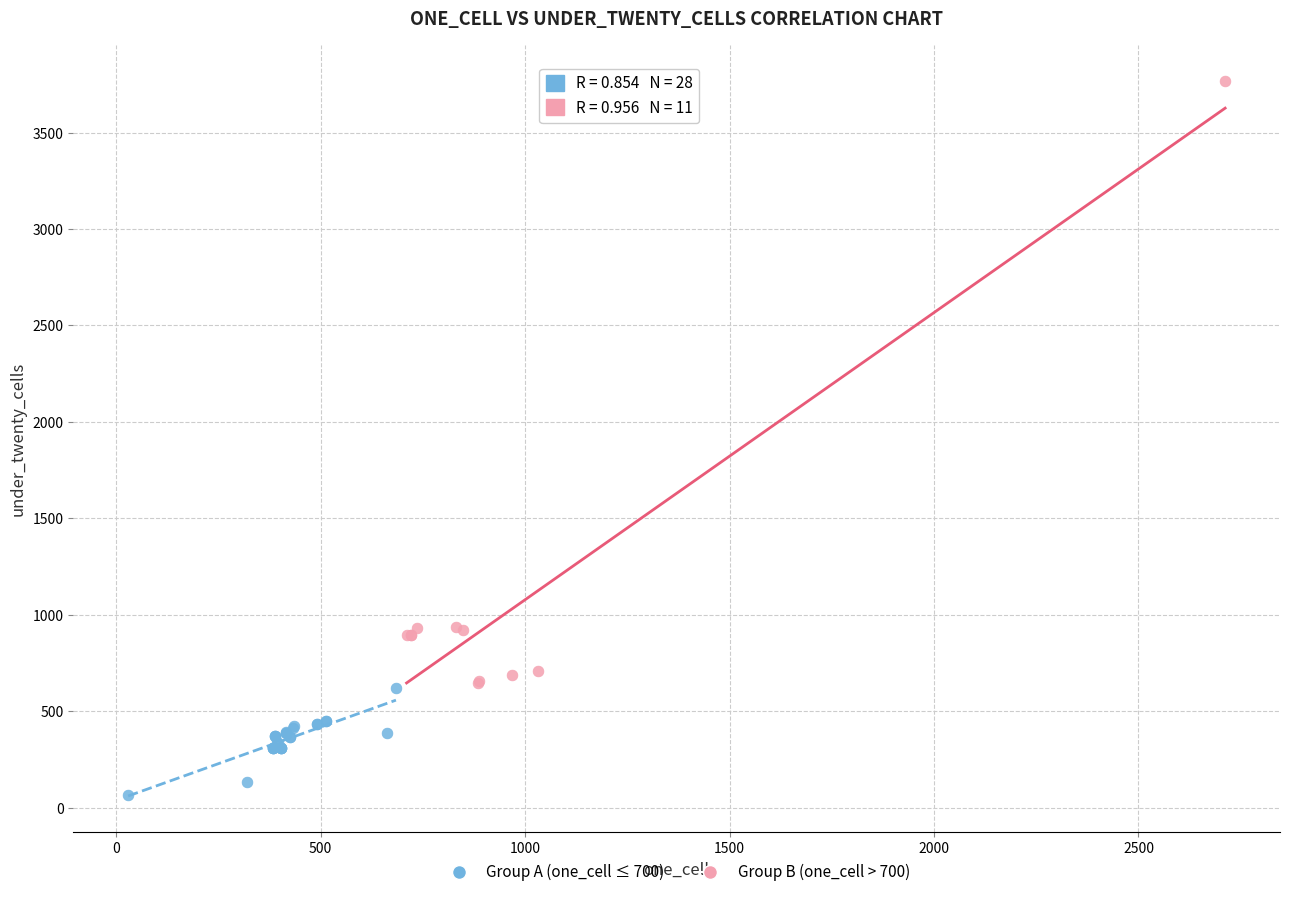

Which series contains the highest Y value?

Group B (one_cell > 700)